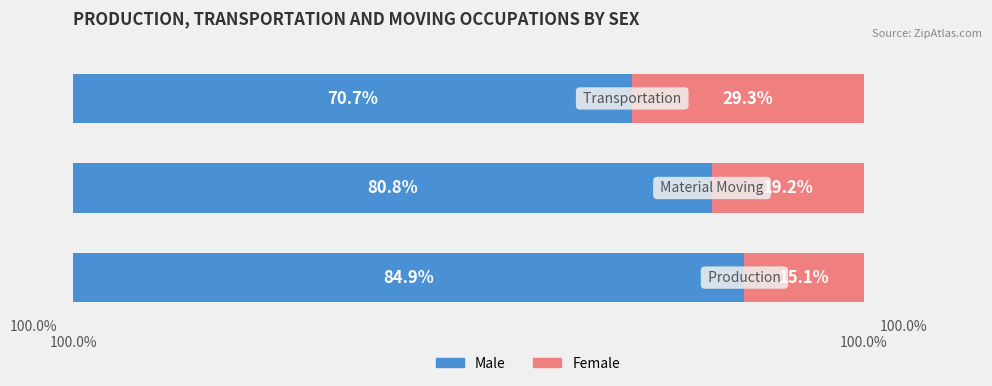

What is the sum of all Female values?

63.6